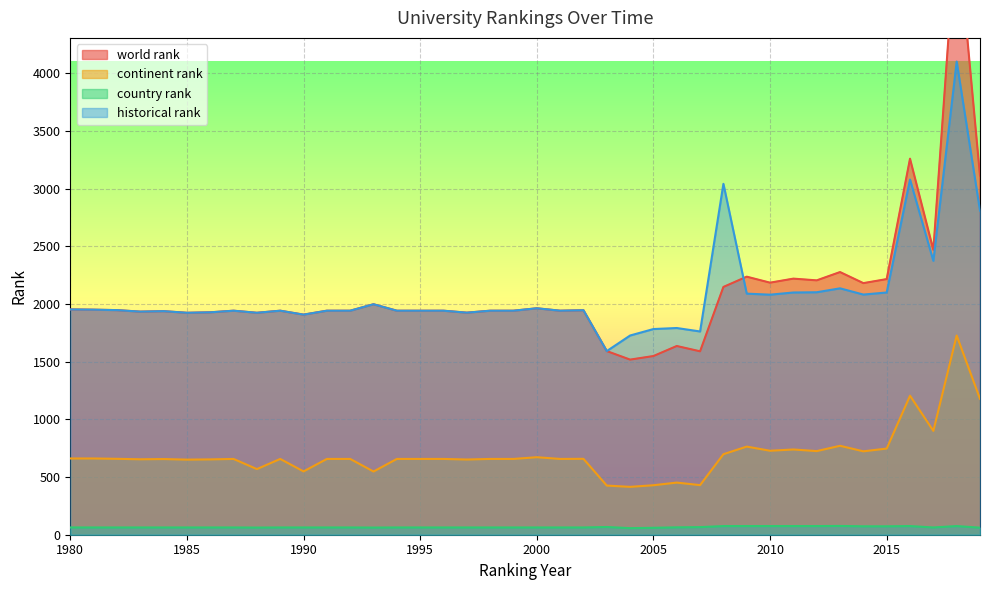

Which series has the largest total across all categories?

world rank